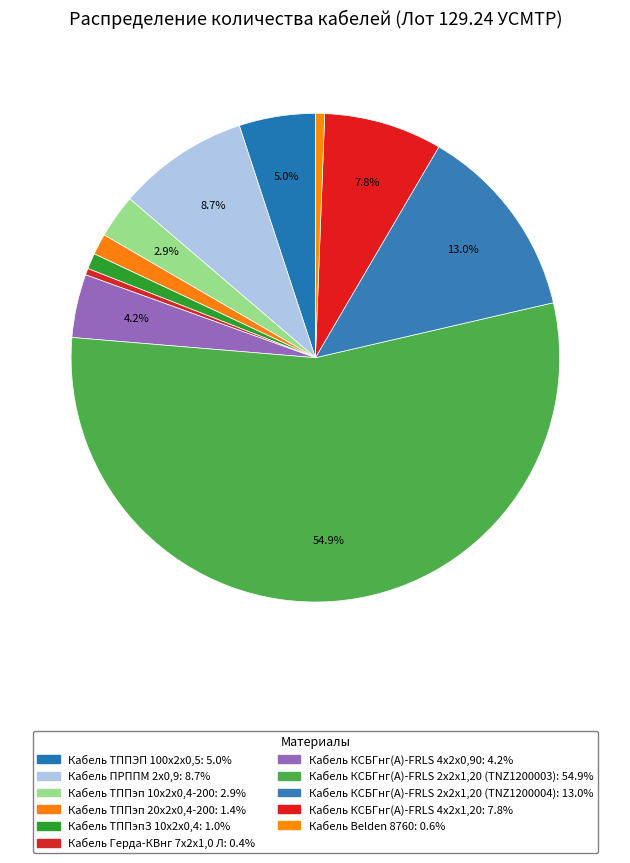

Does Кабель КСБГнг(А)-FRLS 2x2x1,20 (TNZ1200003) account for over 50% of the chart?

Yes